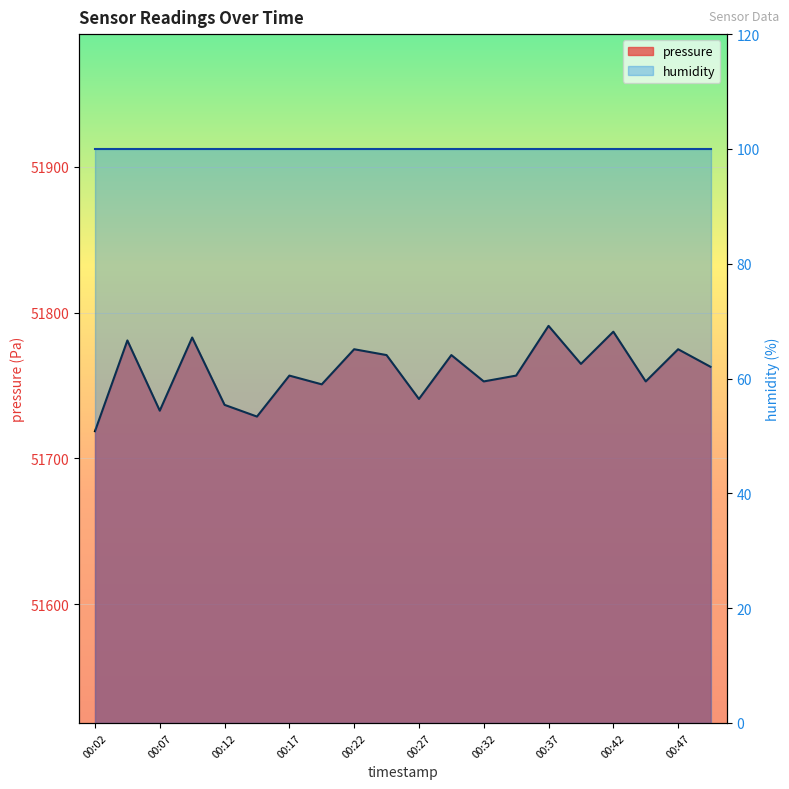

What is the difference between the maximum and minimum values?

72.2